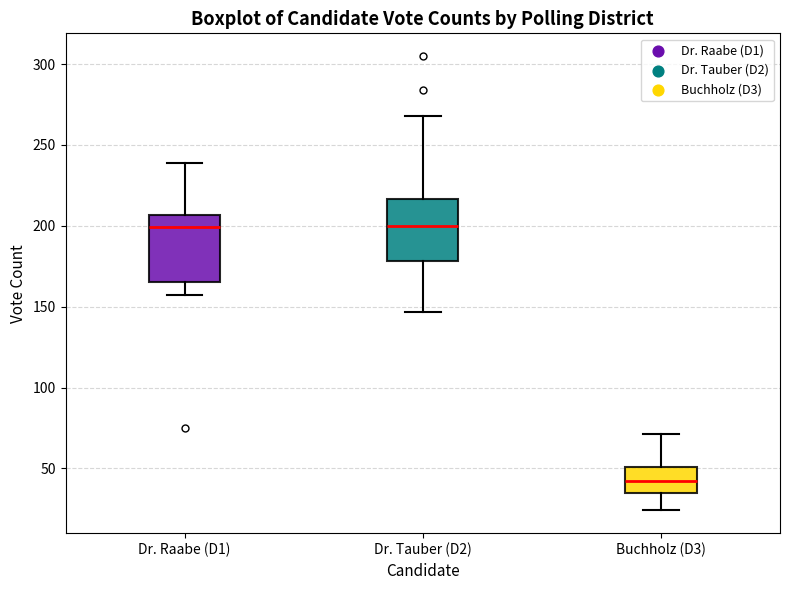

Reading left to right, transcribe this box plot: for each box, give where its median line is, the range the box spans, and where its two whiskers end, as read against the y-axis. The values are not printed on the chart, so give them approximately, as read against the axis.

Dr. Raabe (D1): median 200, box 165 to 205, whiskers 155 to 240
Dr. Tauber (D2): median 200, box 180 to 215, whiskers 145 to 270
Buchholz (D3): median 40, box 35 to 50, whiskers 25 to 70